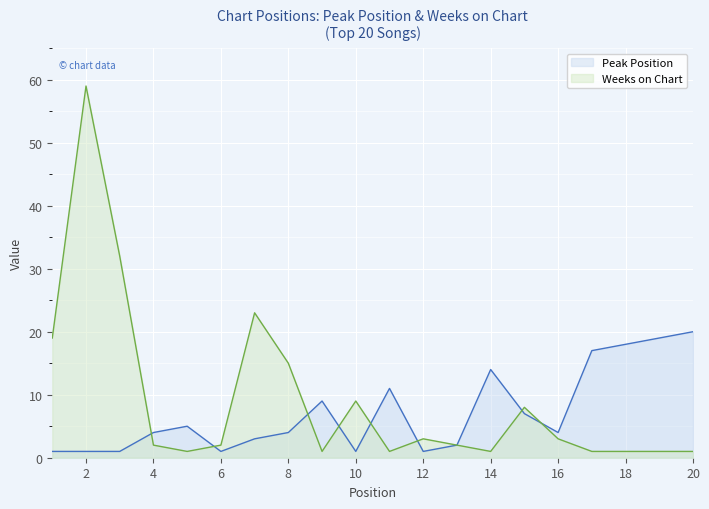

Does the chart display data point markers on the line(s)?

No